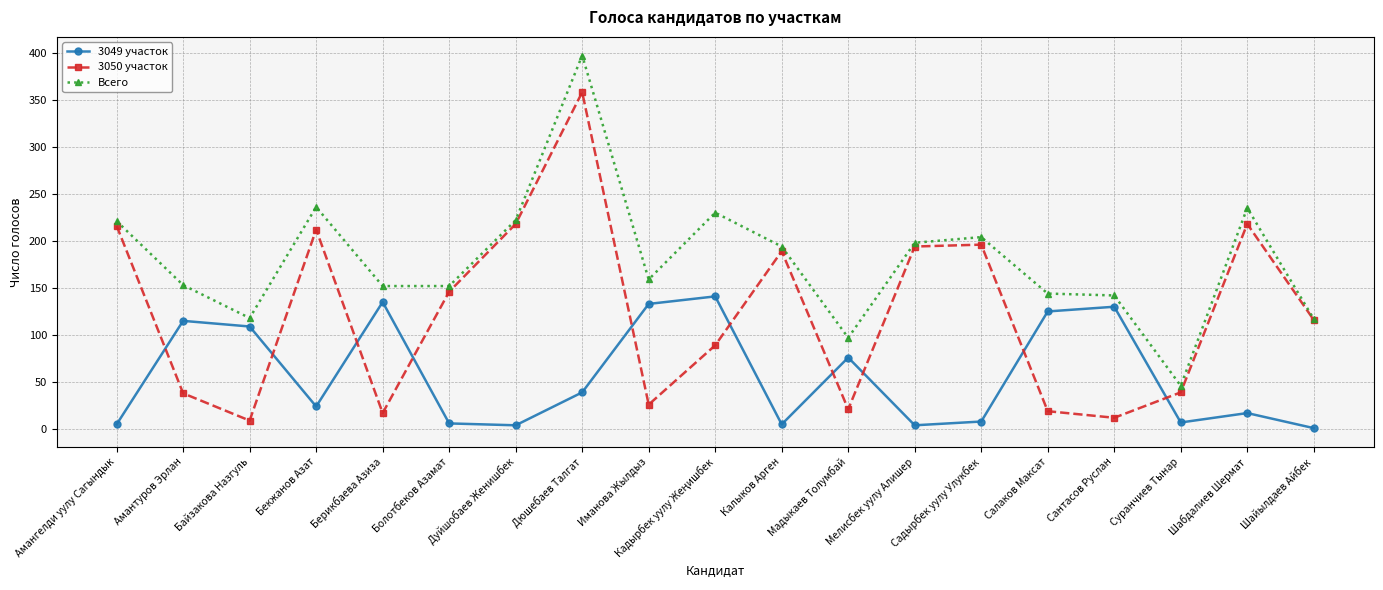

True or false: 3049 участок and Всего cross at least once.

False